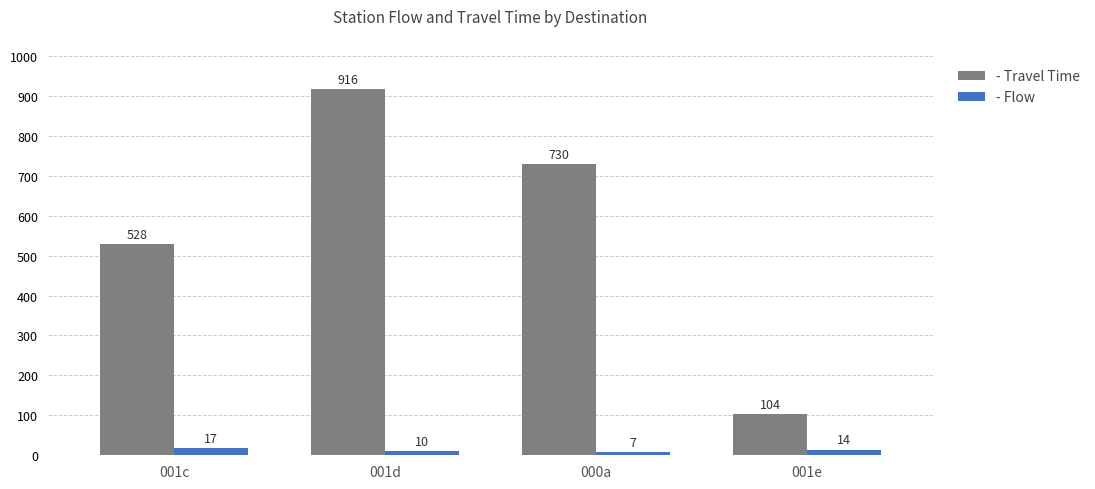

What is the label of the 2nd bar from the right?

000a